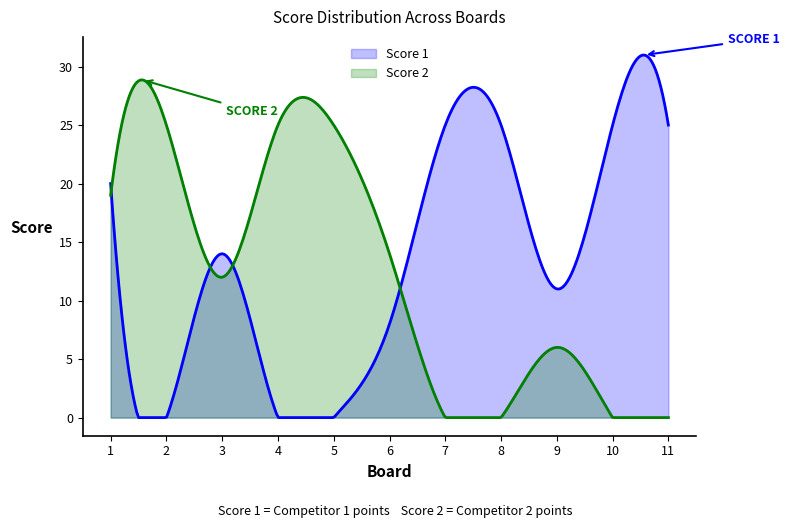

Where does the Score 1 series first go above 14?

1